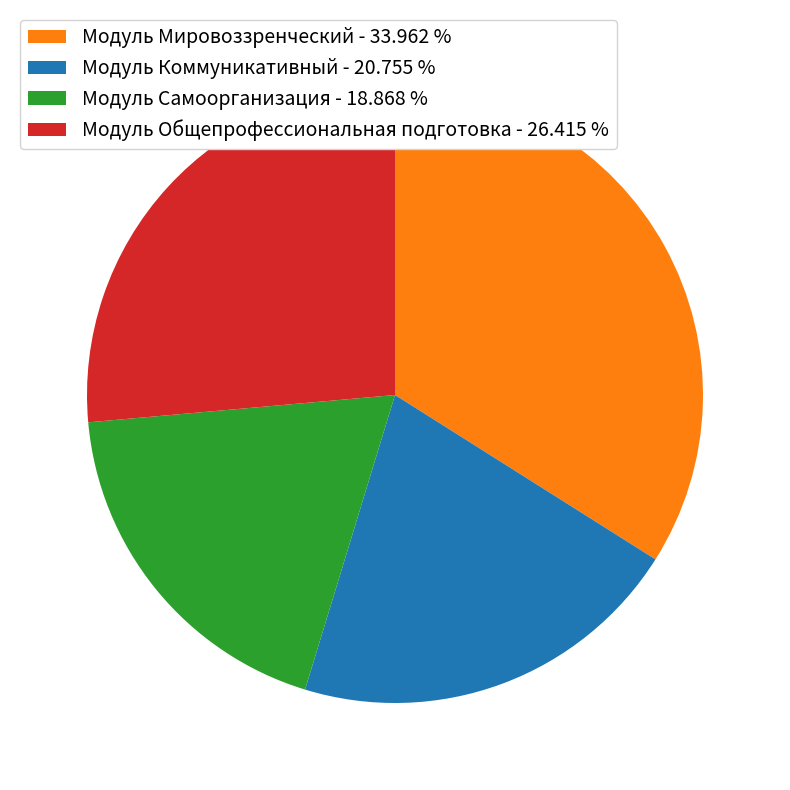

Is the sum of Модуль Самоорганизация - 18.868 % and Модуль Общепрофессиональная подготовка - 26.415 % greater than half?

No